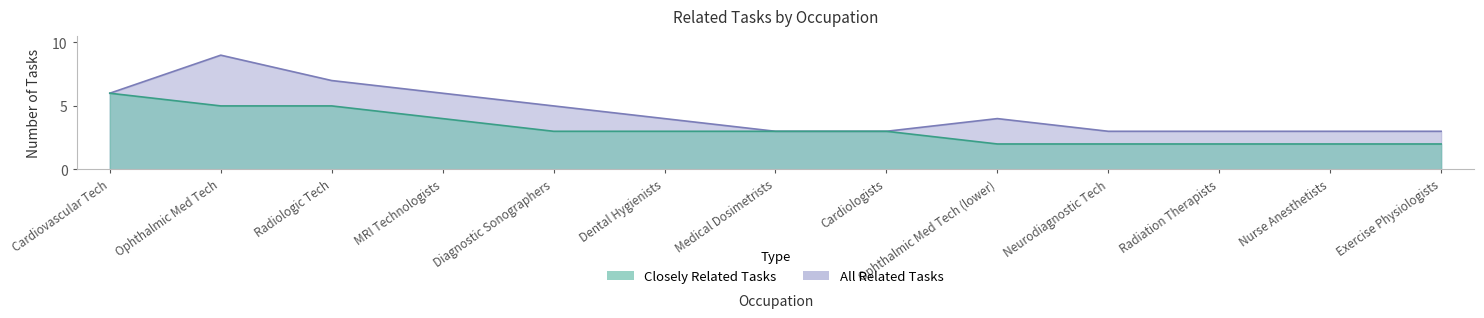

What is the minimum value for all_related?

3